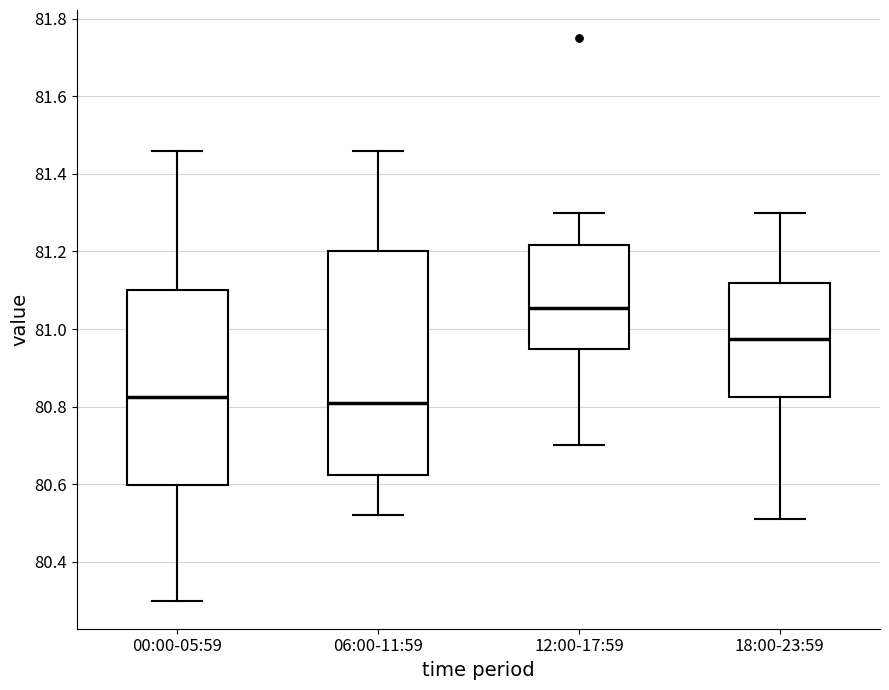

Reading left to right, read every box against the y-axis: the position of its median line, the range the box covers, and the ends of its whiskers. The values are not printed on the chart, so give them approximately, as read against the axis.

00:00-05:59: median 80.82, box 80.60 to 81.10, whiskers 80.30 to 81.46
06:00-11:59: median 80.82, box 80.62 to 81.20, whiskers 80.52 to 81.46
12:00-17:59: median 81.06, box 80.94 to 81.22, whiskers 80.70 to 81.30
18:00-23:59: median 80.98, box 80.82 to 81.12, whiskers 80.52 to 81.30